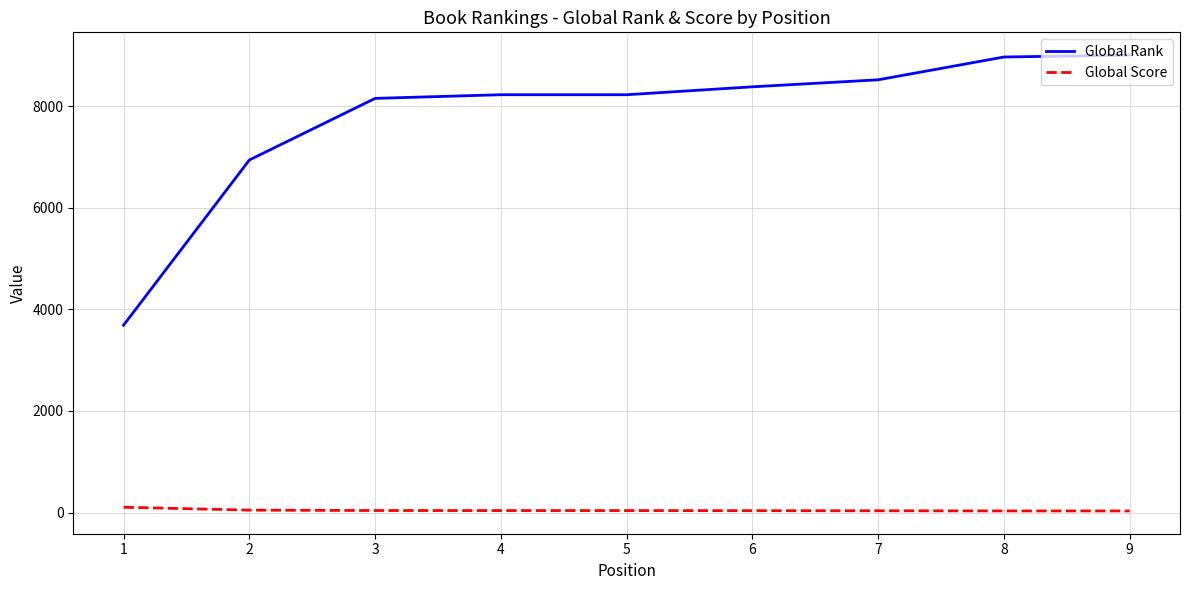

Rank the series by their maximum value, from lowest to highest.

Global Score, Global Rank